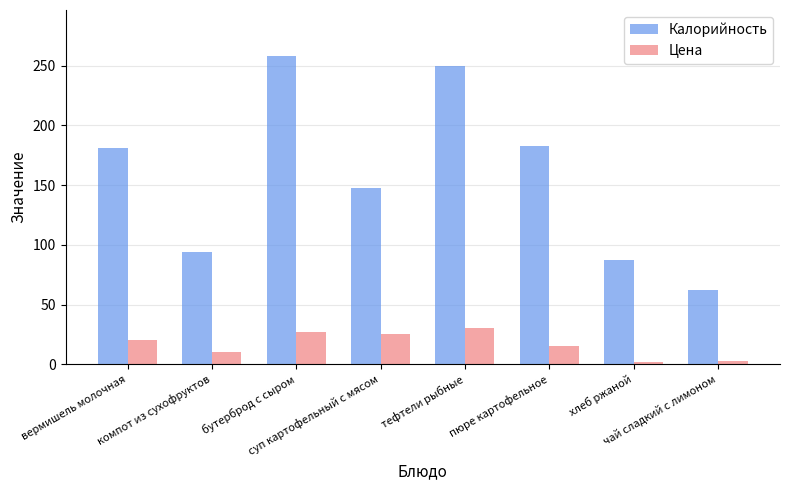

Rank the series at чай сладкий с лимоном from lowest to highest value.

Цена, Калорийность